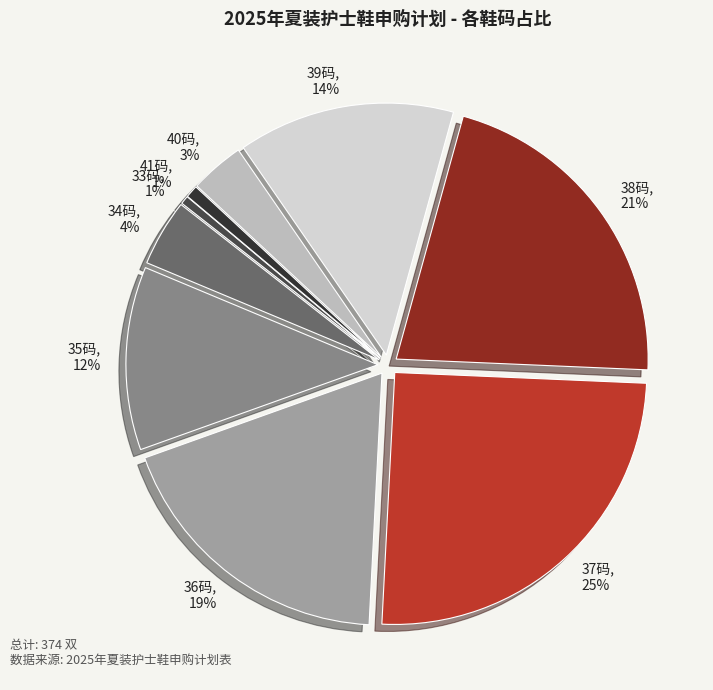

To the nearest percent, what percentage of the pie is 39码?

14%